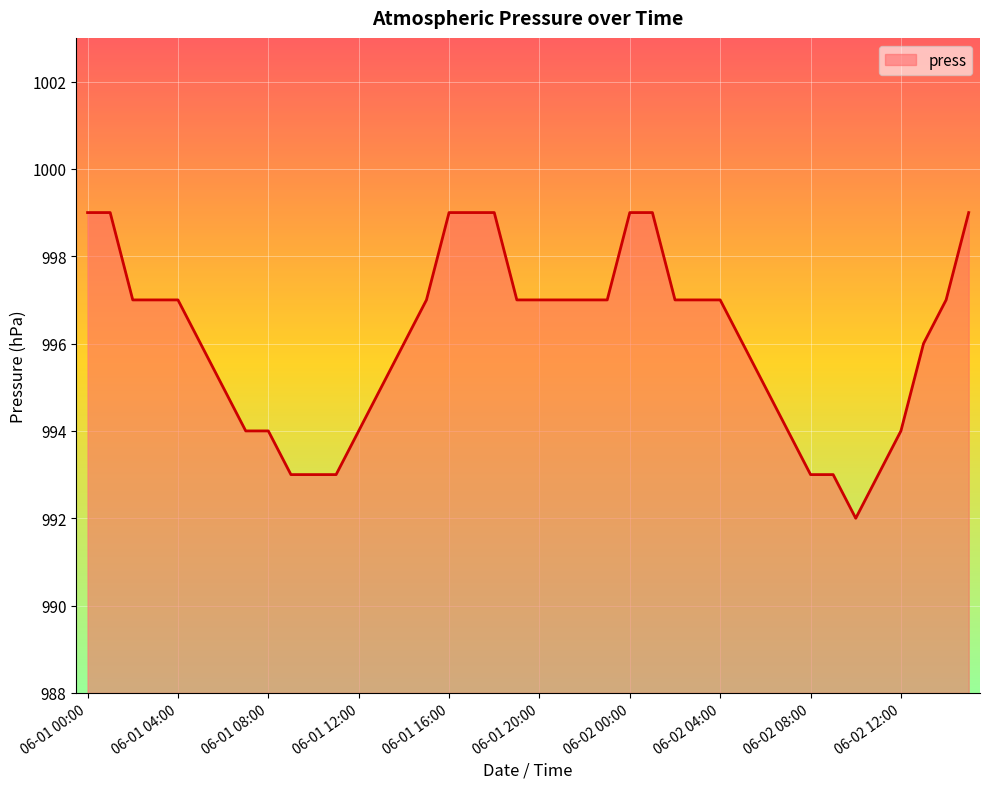

Does the chart display data point markers on the line(s)?

No